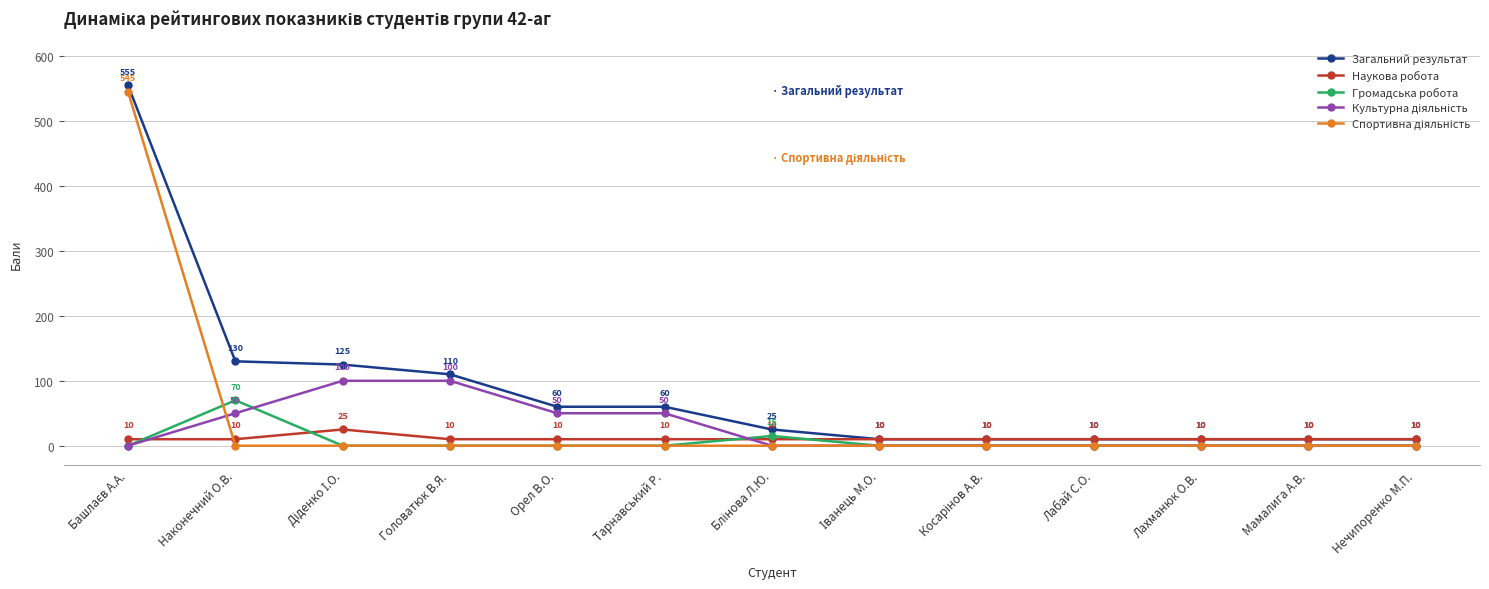

At how many categories does at least one series exceed 24?

7